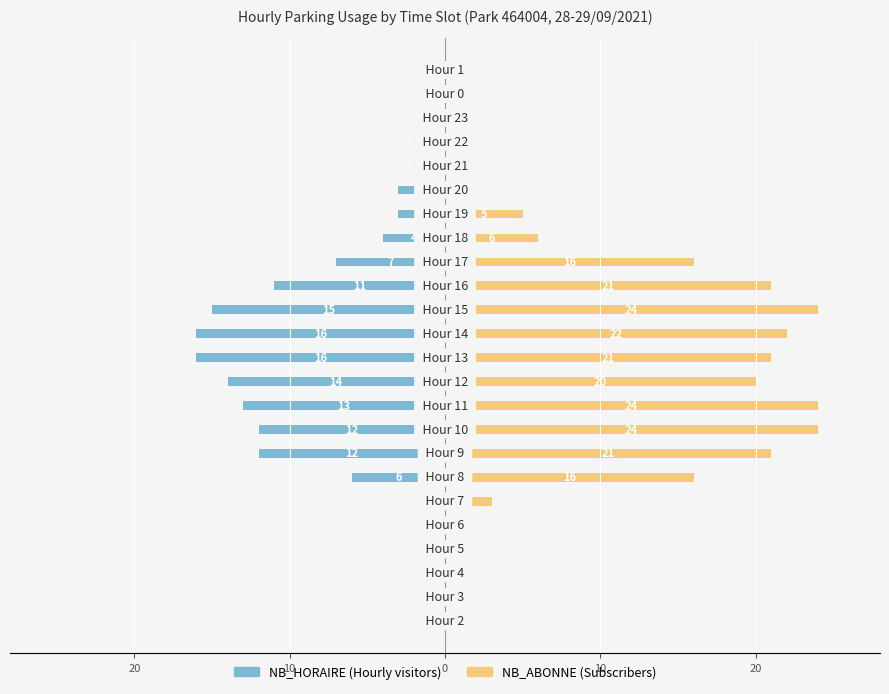

Count the number of data series in this chart.

2